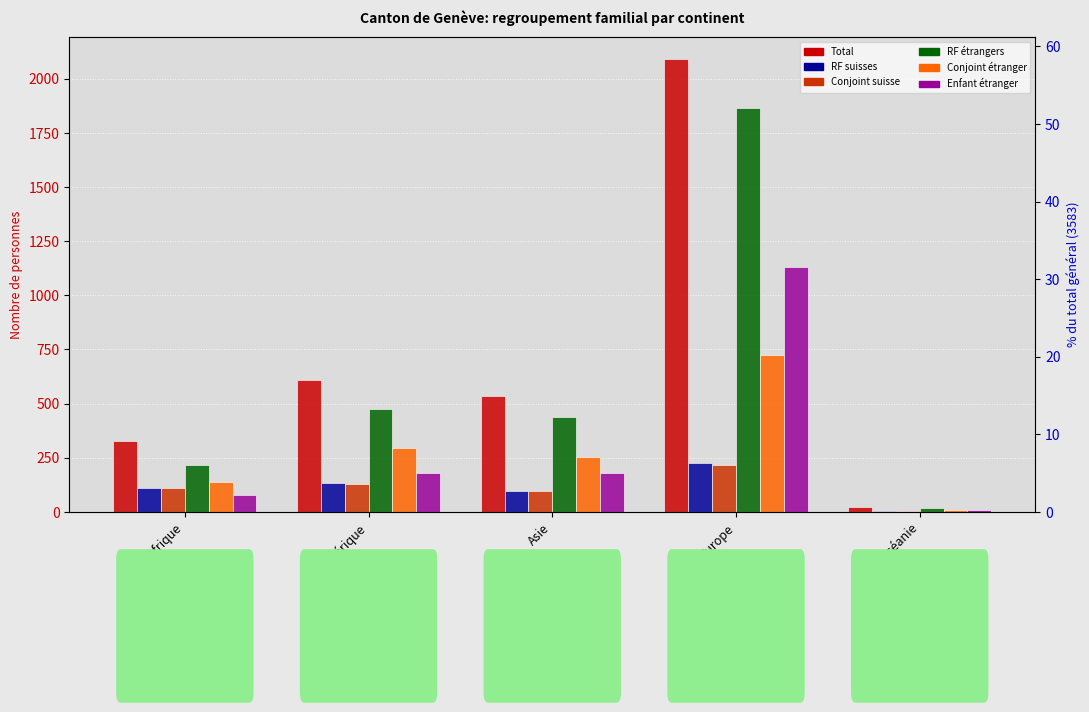

Is the value of Regroupement familial suisses at Asie greater than the value of Conjoint suisse at Europe?

No